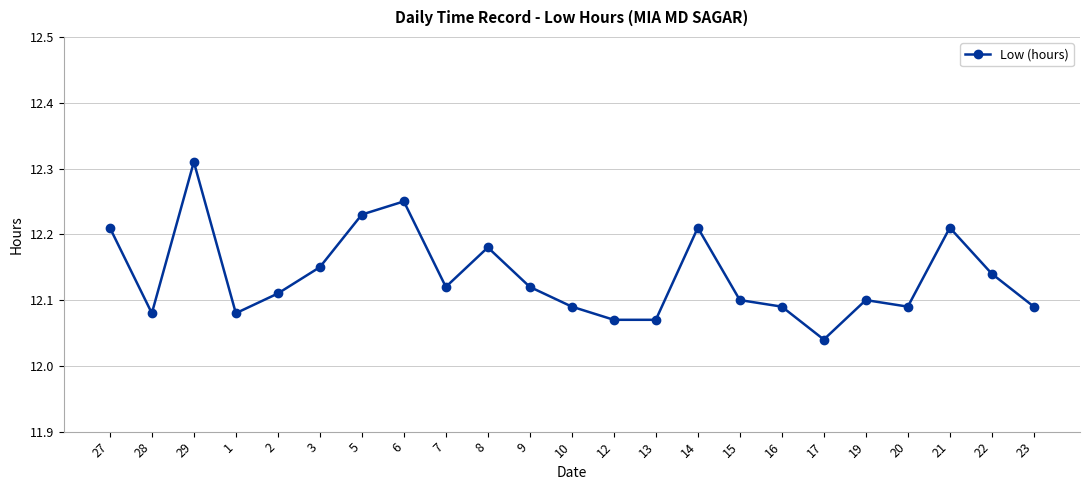

What is the difference between the maximum and minimum values?

0.3